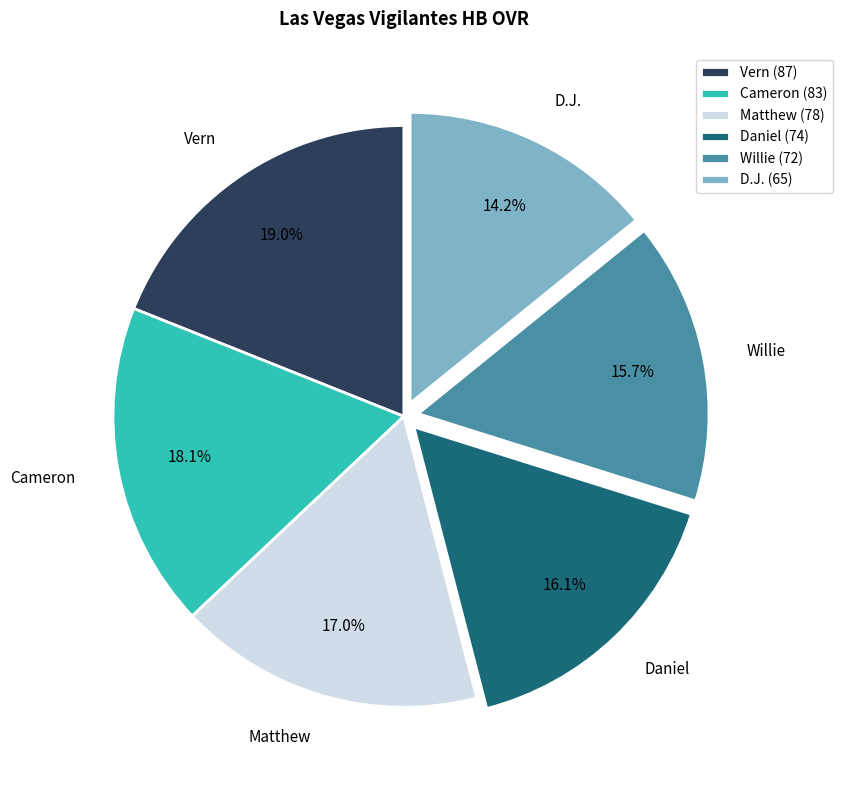

Is Cameron the majority of the pie?

No